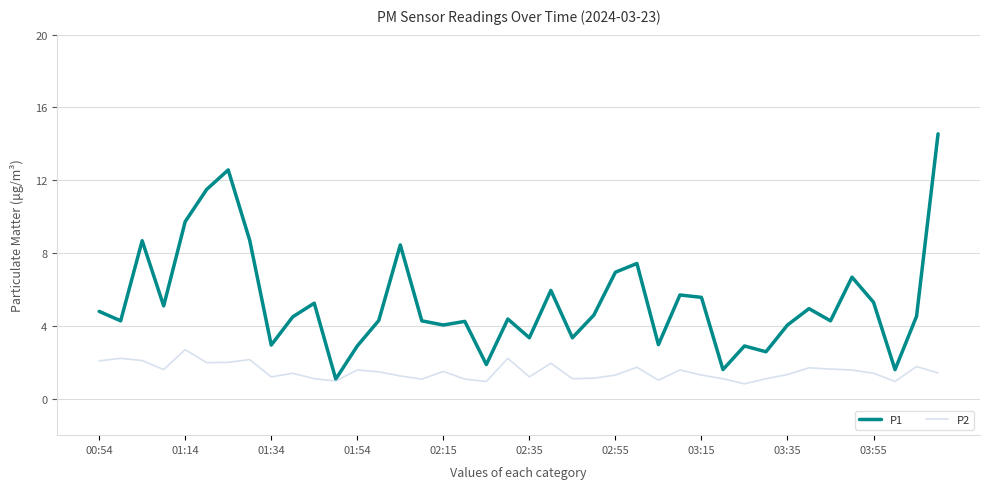

Which series has the largest total across all categories?

P1